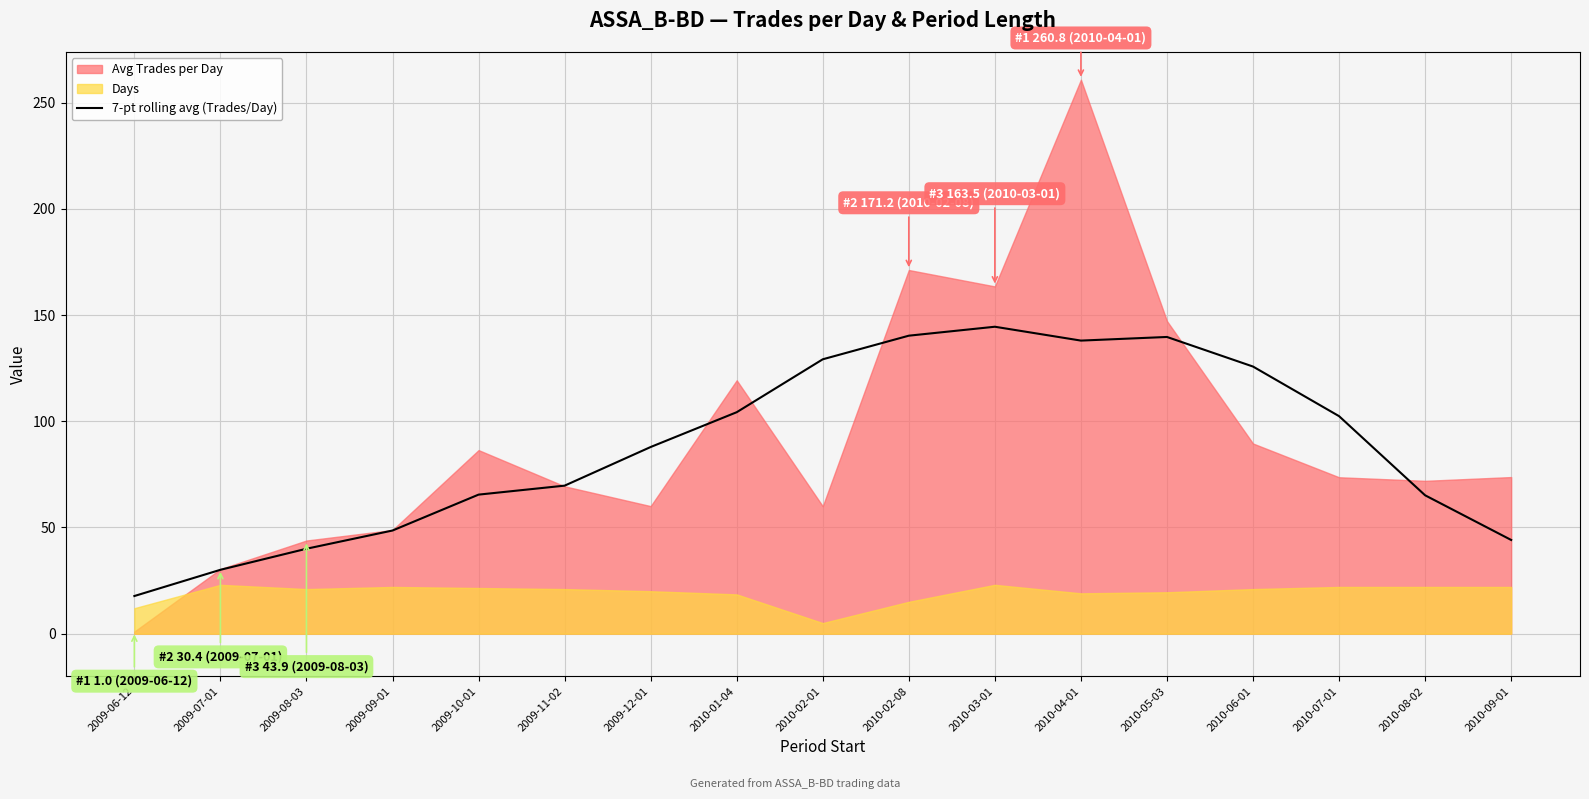

What is the minimum value for 7-pt rolling avg (Trades/Day)?

17.7